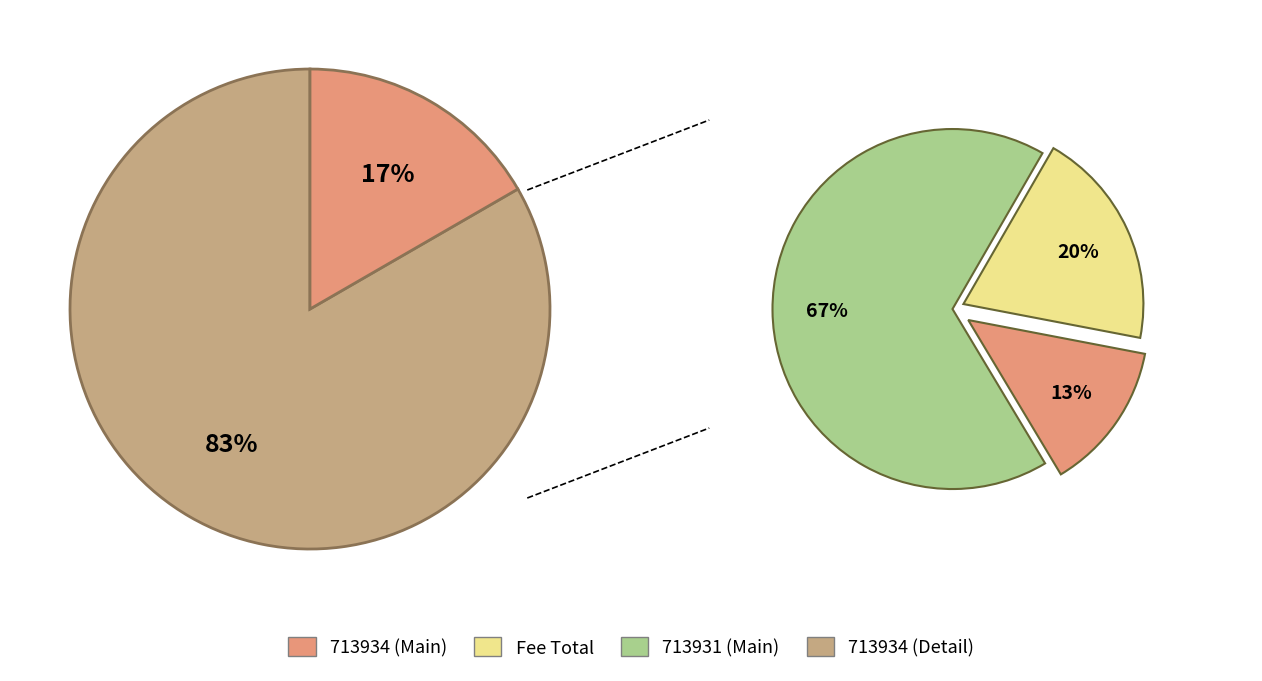

To the nearest percent, what is the average slice percentage?

50%